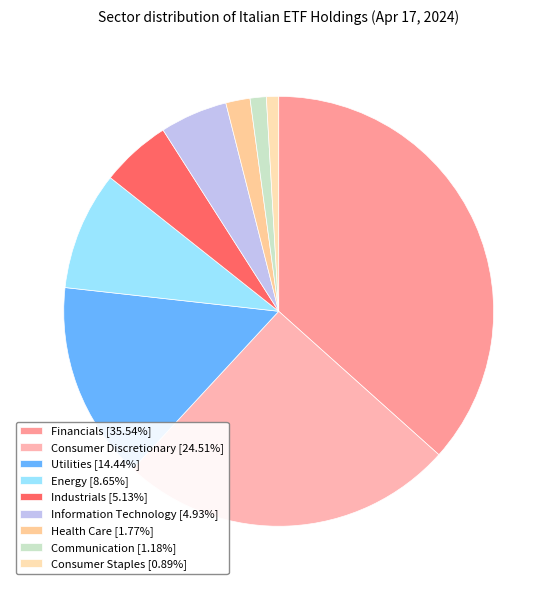

True or false: Consumer Staples accounts for 1% of the total.

True